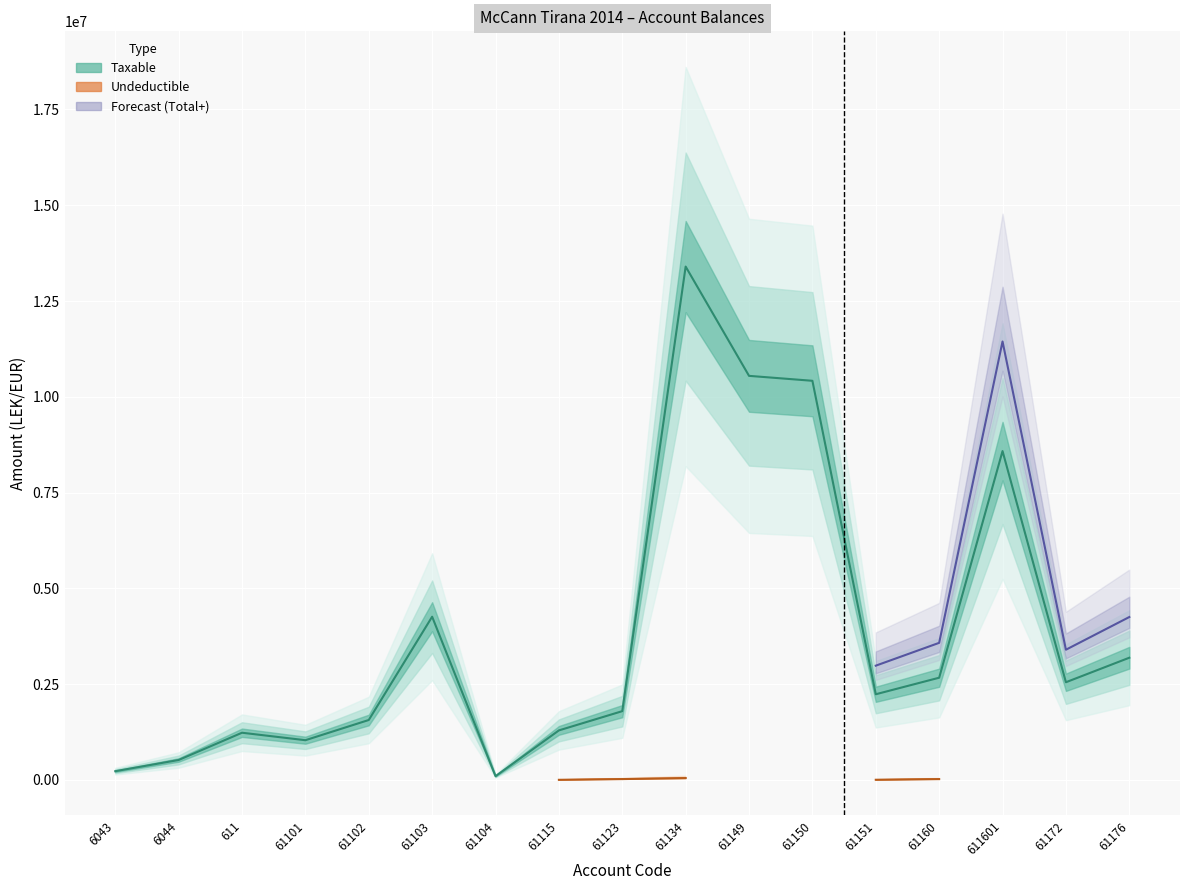

What is the minimum value shown in the chart?

95310.0